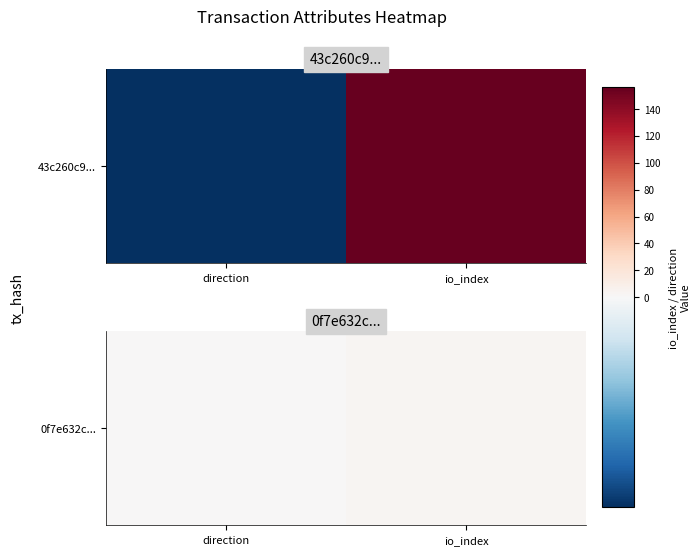

What is the sum of all values?

4